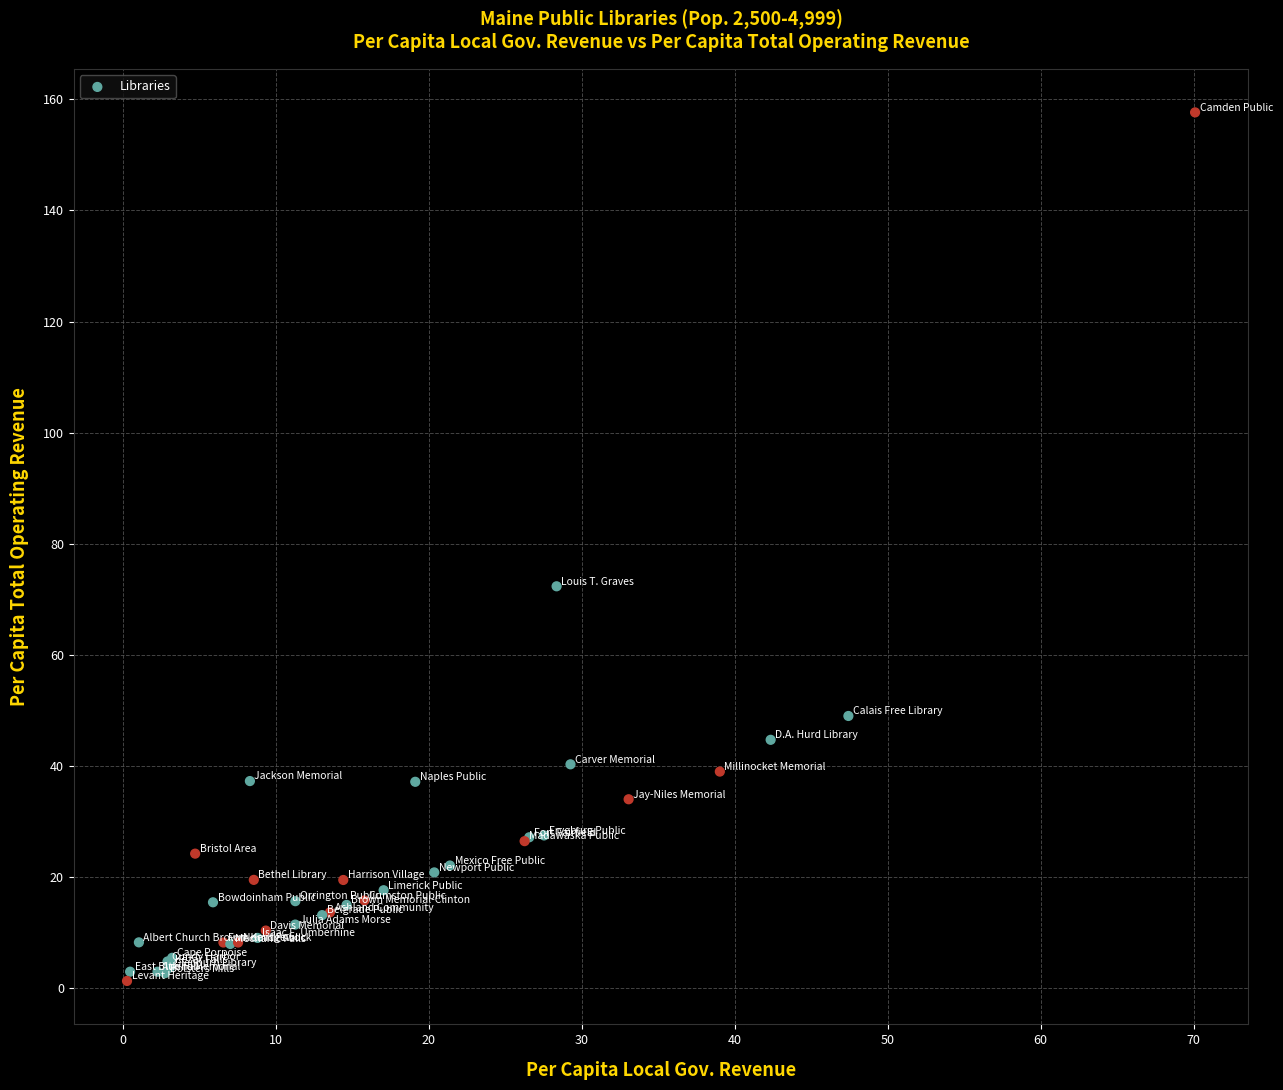

What Y value in the scatter plot is closest to 79?

72.4